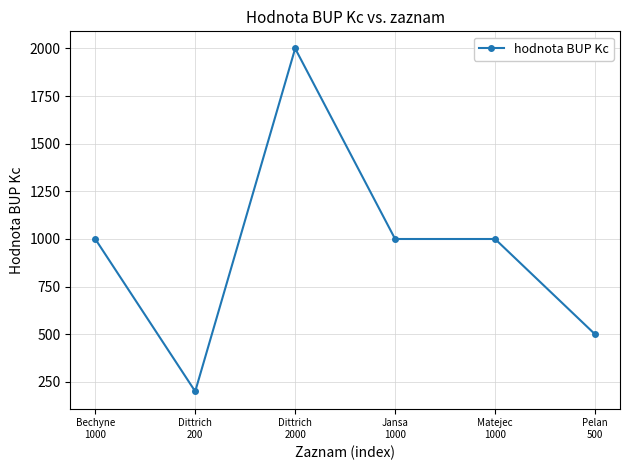

What is the minimum value shown in the chart?

200